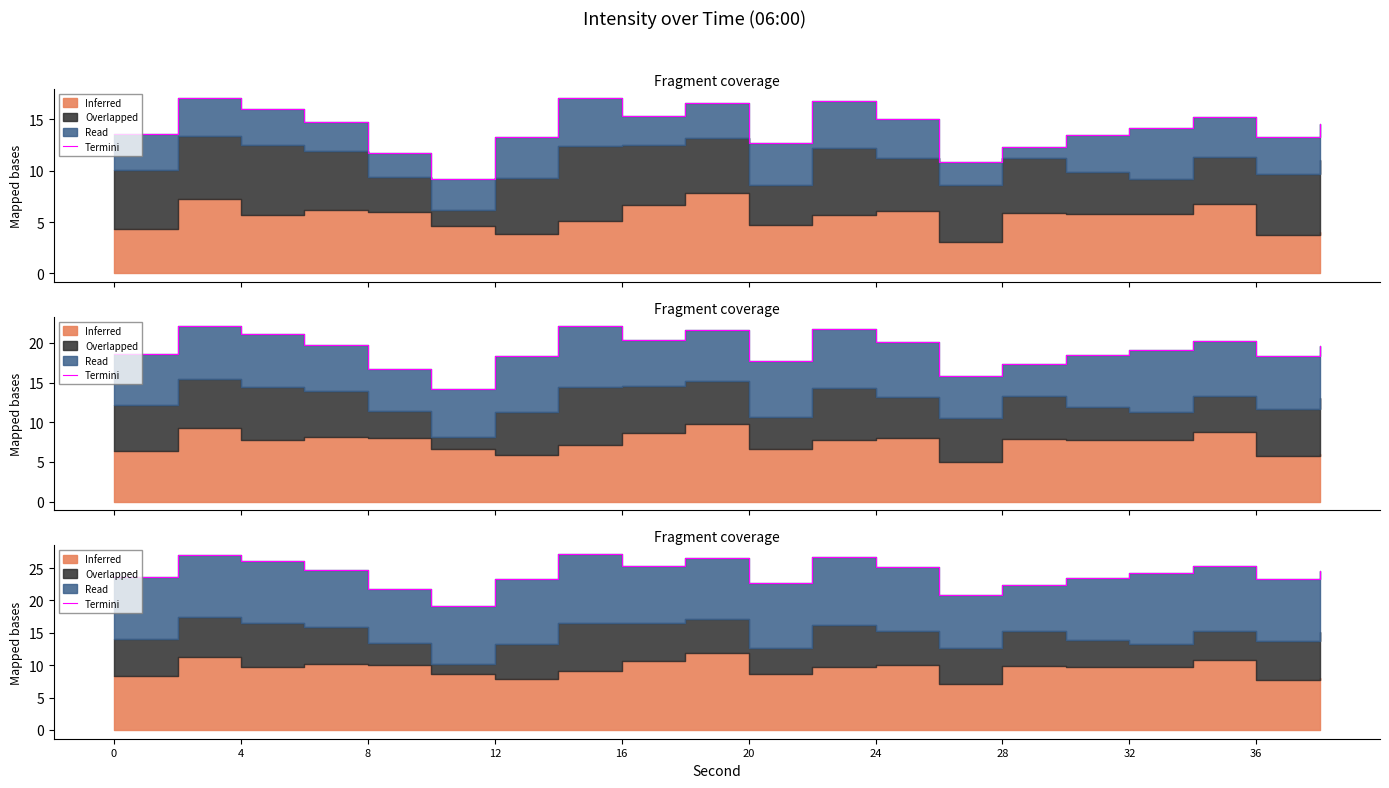

Where does the data first go above 24?

4